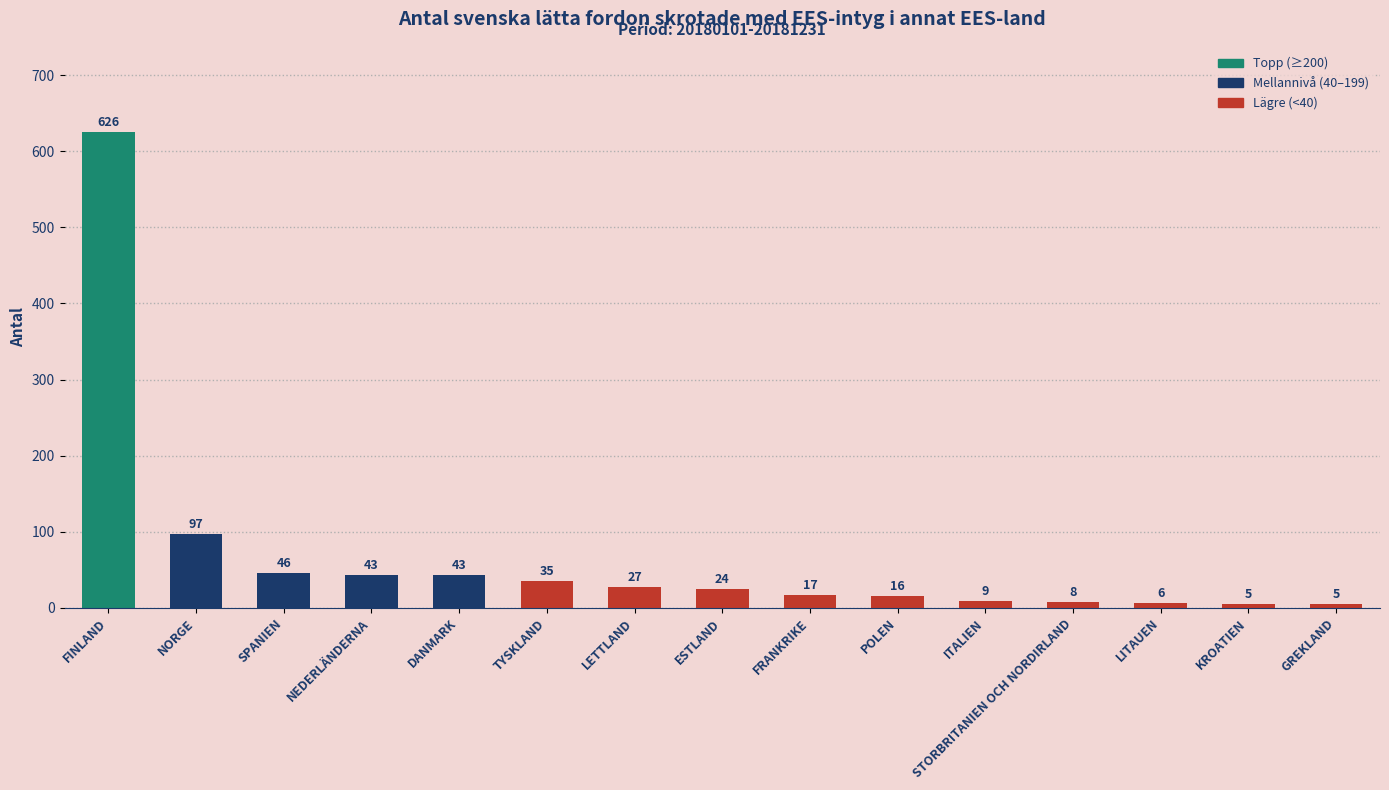

What is the label of the 3rd bar from the right?

LITAUEN